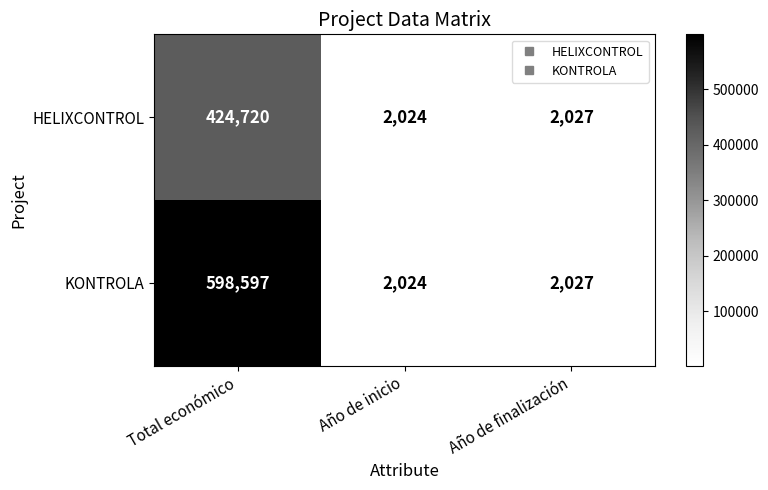

Rank the series by their average value, from lowest to highest.

HELIXCONTROL, KONTROLA